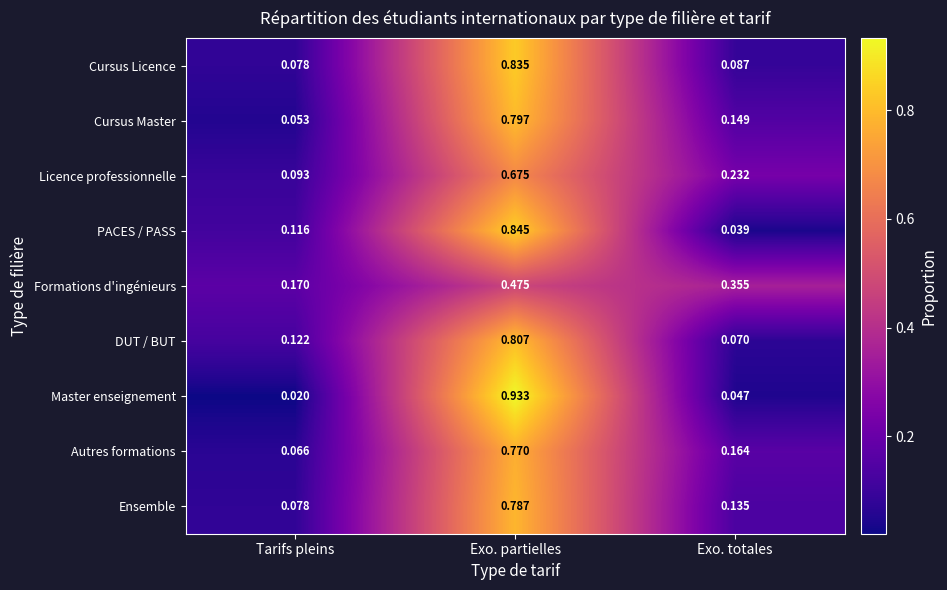

Which series changed the most between Tarifs pleins and Exo. partielles?

Master enseignement